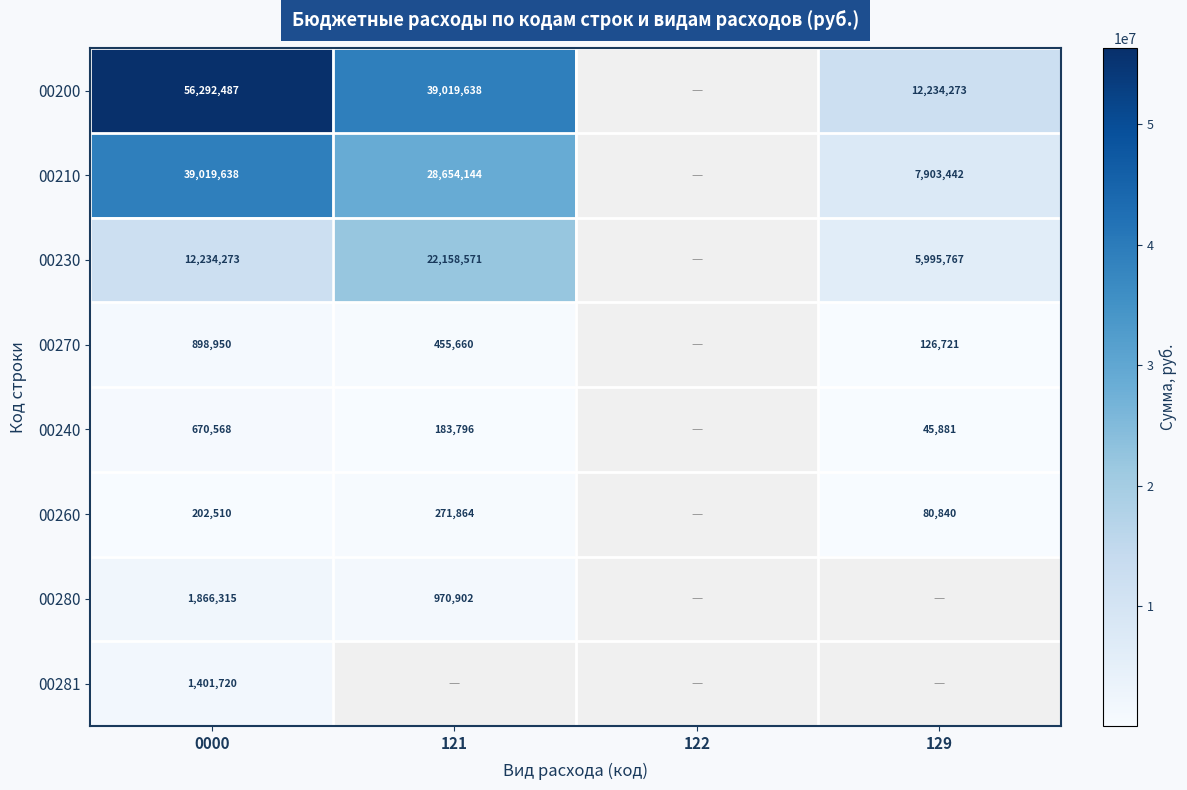

Rank the series by their maximum value, from highest to lowest.

00200, 00210, 00230, 00280, 00281, 00270, 00240, 00260